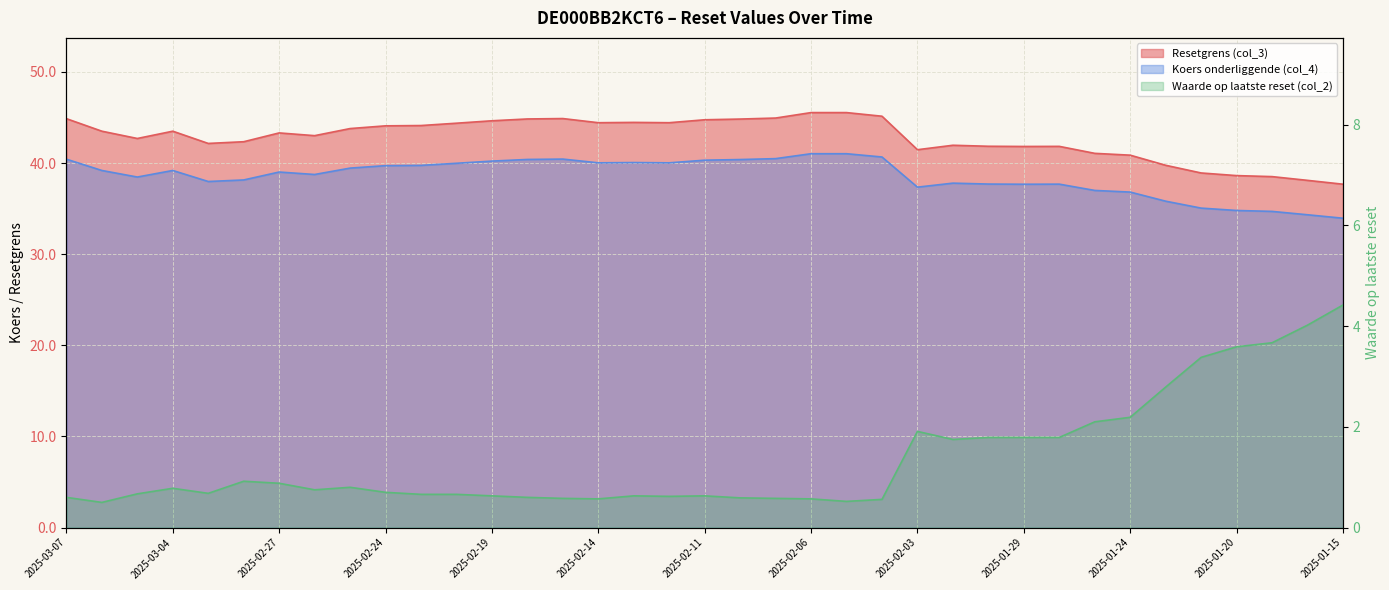

Rank the series at 2025-02-20 from lowest to highest value.

Waarde op laatste reset (col_2), Koers onderliggende (col_4), Resetgrens (col_3)